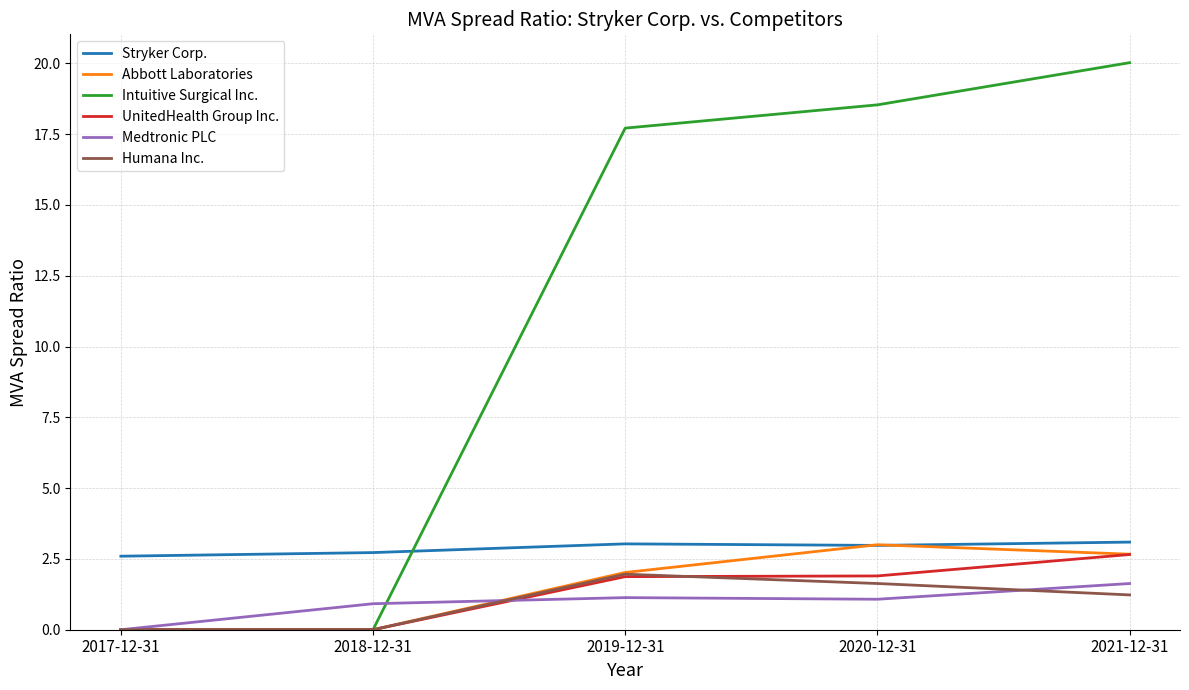

What is the maximum value shown in the chart?

20.0